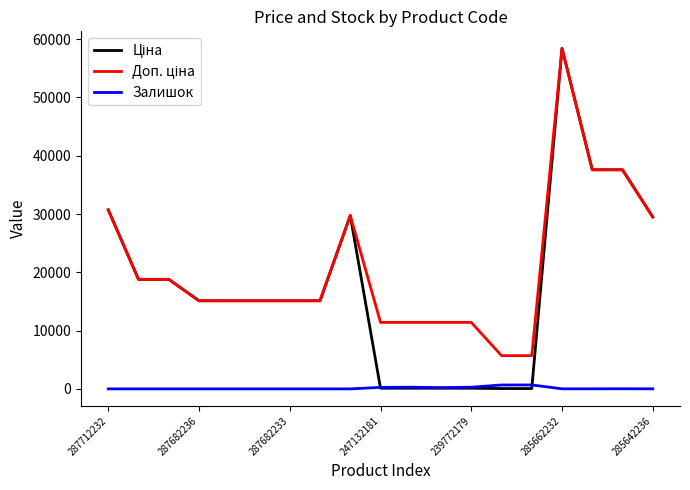

What is the maximum value shown in the chart?

58426.5